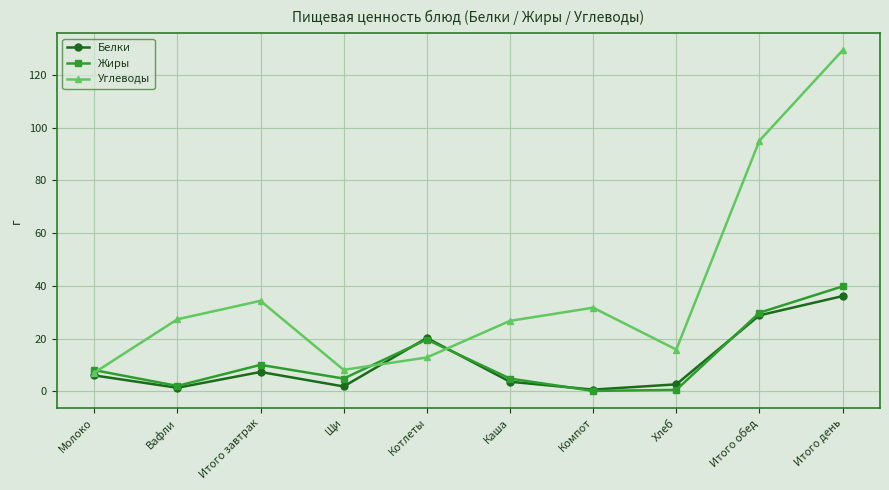

How many distinct data groups are displayed?

3